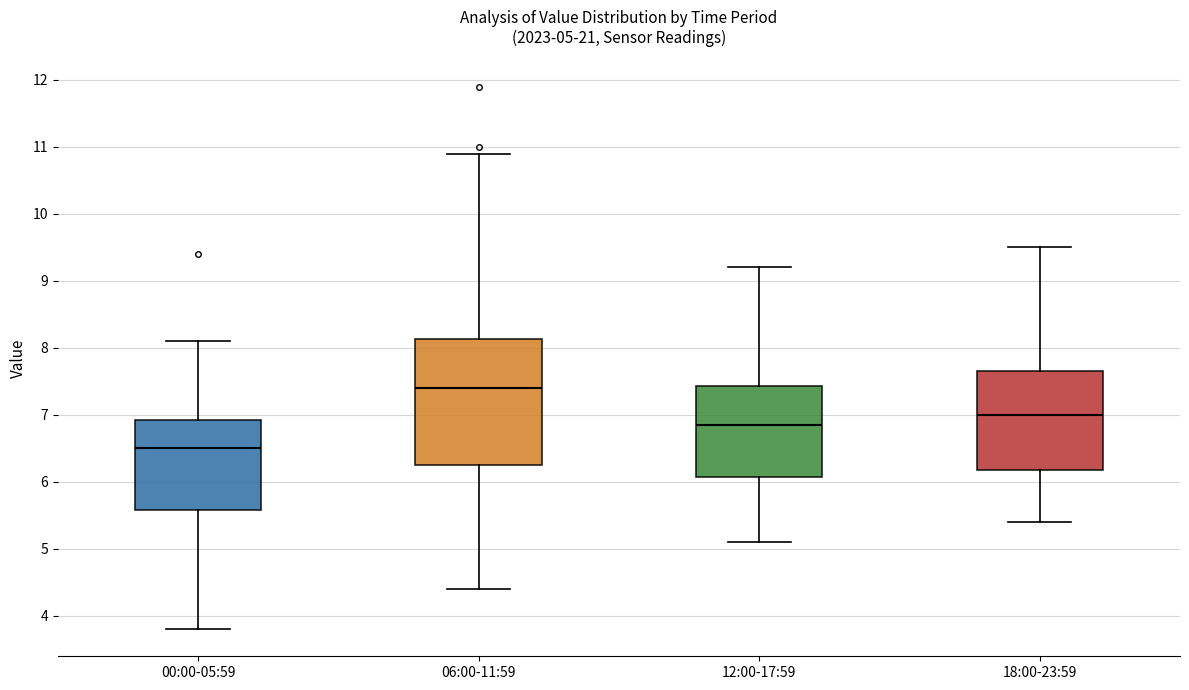

Comparing the boxes themselves (not the whiskers), which one is the tallest?

06:00-11:59